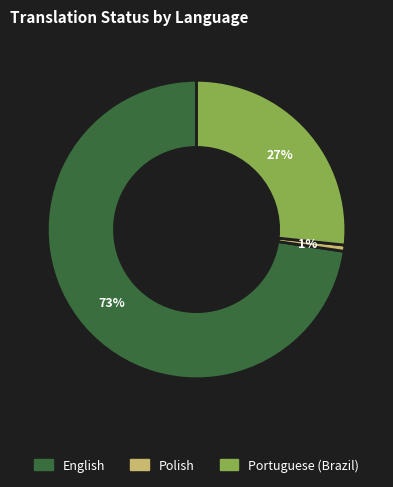

To the nearest percent, what is the average slice percentage?

33%